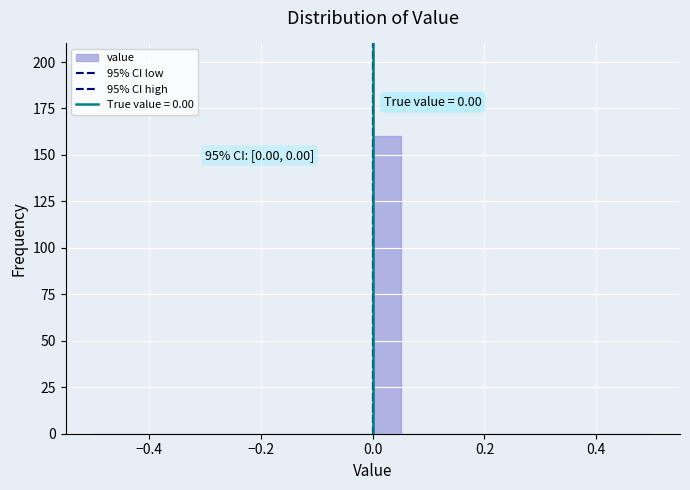

Around what value on the x-axis is the tallest bar? Give the approximate position of its centre, as read against the axis.

0.02